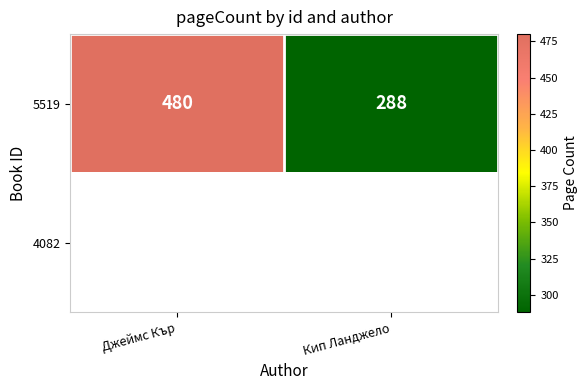

Is it true that 5519 equals 288 at Кип Ланджело?

True